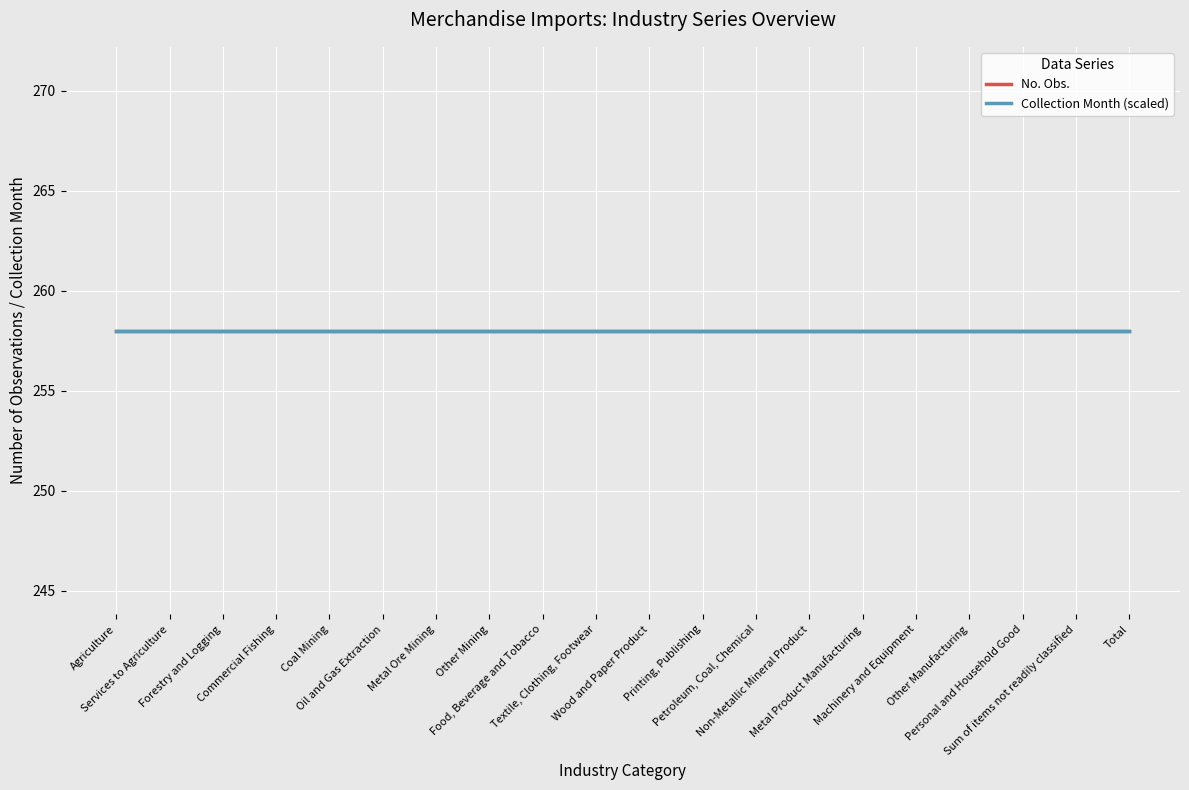

True or false: No. Obs. and Collection Month cross at least once.

False